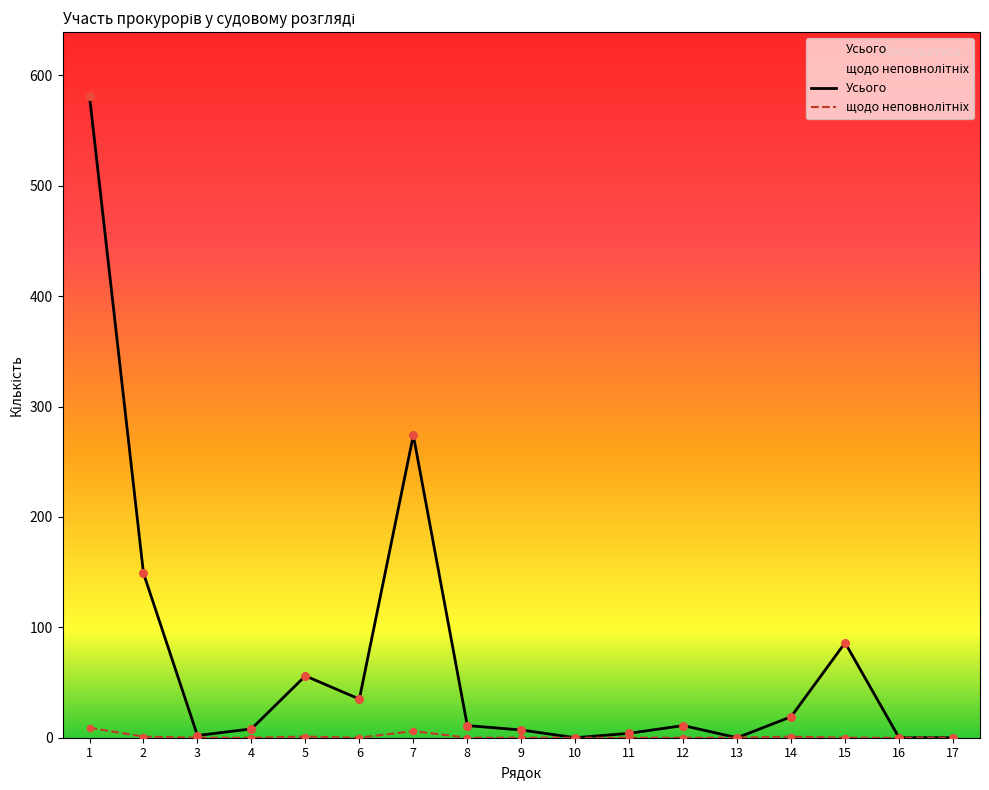

Which series has the widest spread of Y values?

Усього